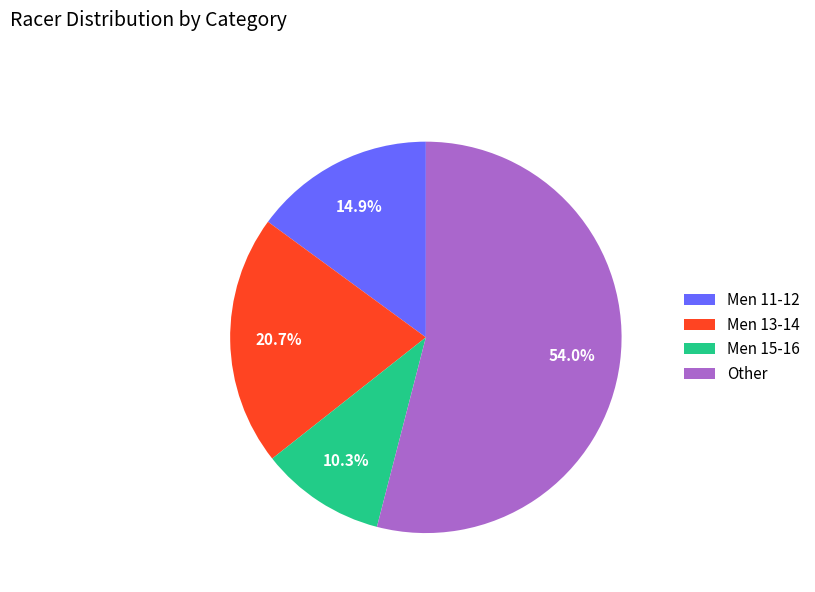

How many slices are in this pie chart?

4